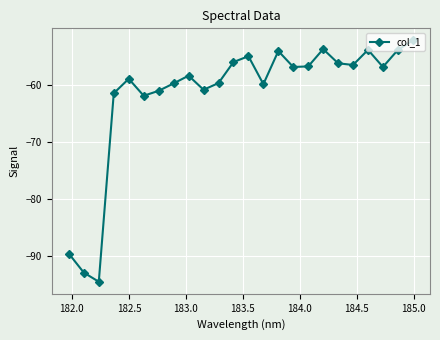

What is the difference between the maximum and minimum values?

42.3